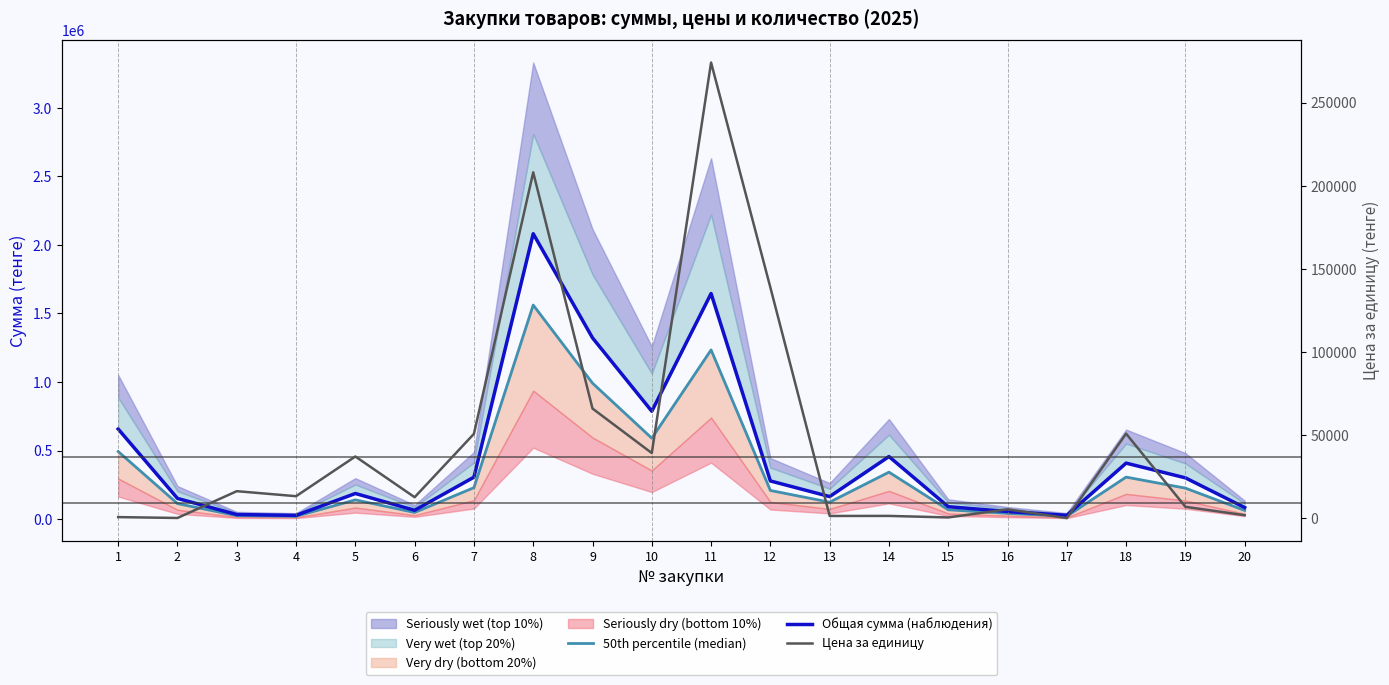

What is the value of the Цена за единицу point at the 19th from the left?

6990.0